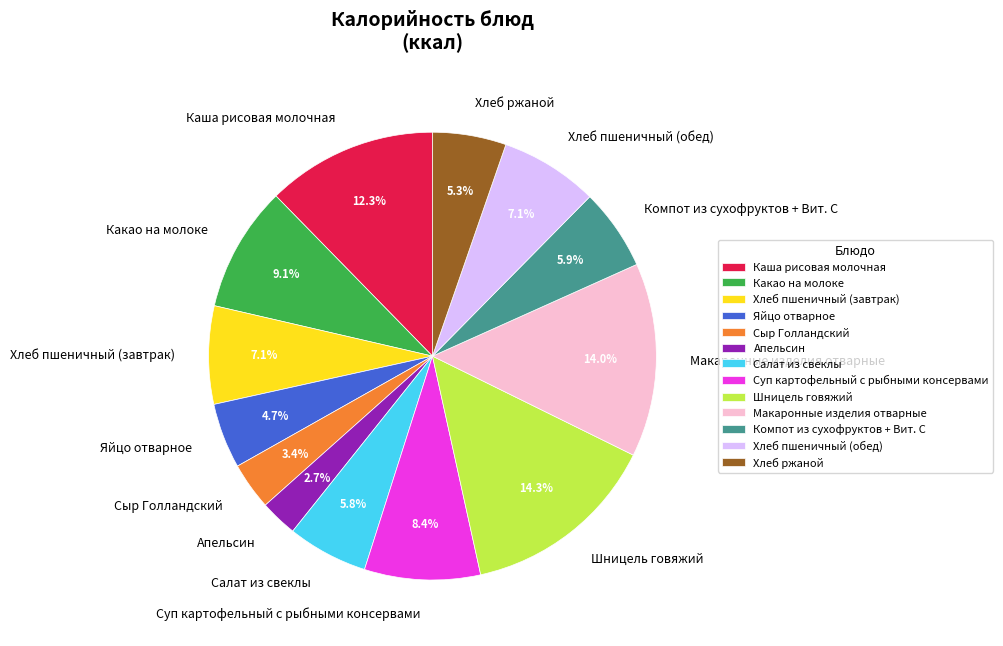

What portion of the pie excludes Какао на молоке?

90.9%